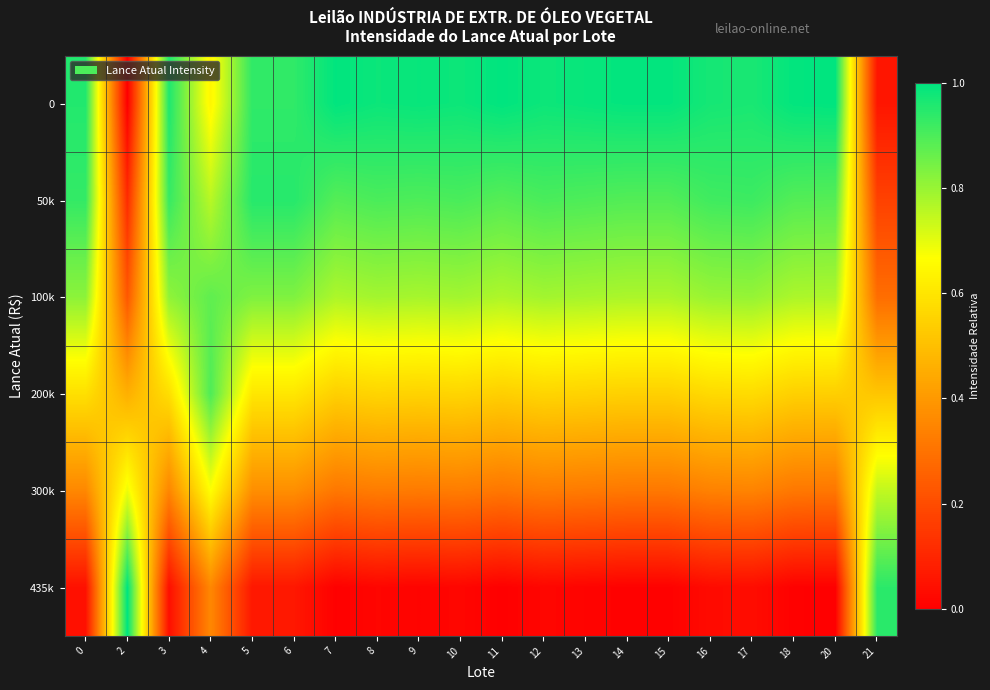

Reading left to right, extract all data points from this chart.

0: 0=1.0	2=0.0	3=1.0	4=0.6	5=0.9	6=0.9	7=1.0	8=1.0	9=1.0	10=1.0	11=1.0	12=1.0	13=1.0	14=1.0	15=1.0	16=1.0	17=1.0	18=1.0	20=1.0	21=0.1
50k: 0=0.9	2=0.1	3=0.9	4=0.8	5=0.9	6=0.9	7=0.9	8=0.9	9=0.9	10=0.9	11=0.9	12=0.9	13=0.9	14=0.9	15=0.9	16=0.9	17=0.9	18=0.9	20=0.9	21=0.2
100k: 0=0.8	2=0.2	3=0.8	4=0.9	5=0.8	6=0.8	7=0.8	8=0.8	9=0.8	10=0.8	11=0.8	12=0.8	13=0.8	14=0.8	15=0.8	16=0.8	17=0.8	18=0.8	20=0.8	21=0.3
200k: 0=0.6	2=0.5	3=0.6	4=0.9	5=0.6	6=0.6	7=0.5	8=0.6	9=0.6	10=0.6	11=0.5	12=0.6	13=0.6	14=0.5	15=0.5	16=0.6	17=0.6	18=0.5	20=0.5	21=0.5
300k: 0=0.4	2=0.7	3=0.4	4=0.7	5=0.4	6=0.4	7=0.3	8=0.3	9=0.3	10=0.3	11=0.3	12=0.3	13=0.3	14=0.3	15=0.3	16=0.3	17=0.3	18=0.3	20=0.3	21=0.7
435k: 0=0.0	2=1.0	3=0.0	4=0.4	5=0.1	6=0.1	7=0.0	8=0.0	9=0.0	10=0.0	11=0.0	12=0.0	13=0.0	14=0.0	15=0.0	16=0.0	17=0.0	18=0.0	20=0.0	21=0.9